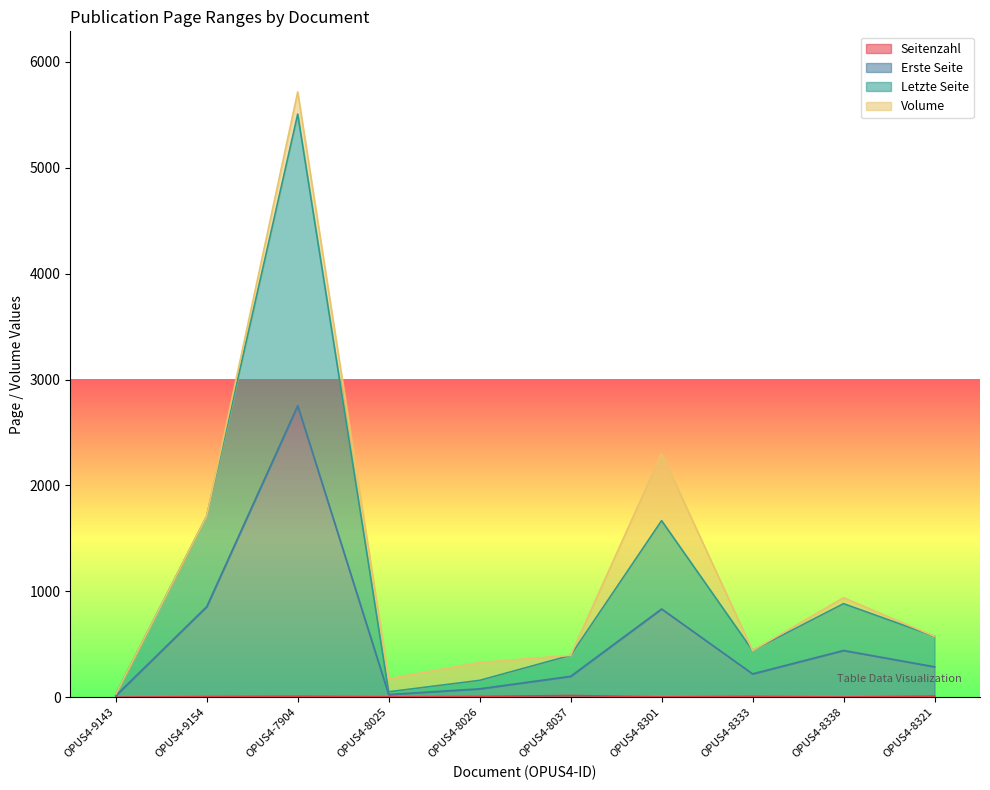

At which category is the sum across all series the highest?

OPUS4-7904